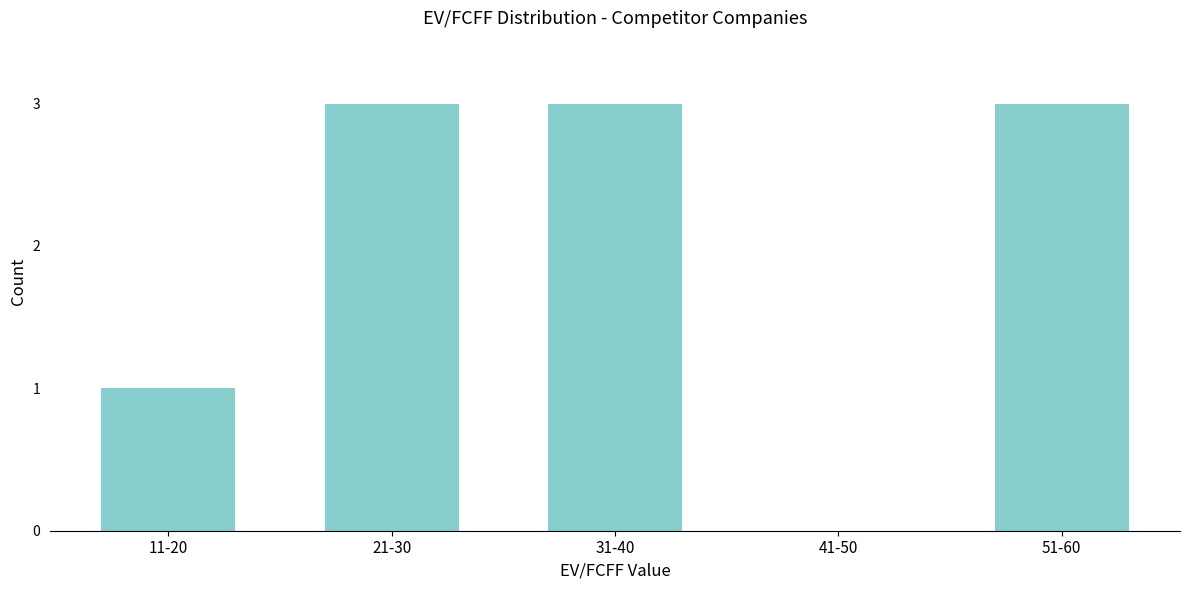

Reading left to right, list all the values displayed in this chart.

11-20=1	21-30=3	31-40=3	41-50=0	51-60=3